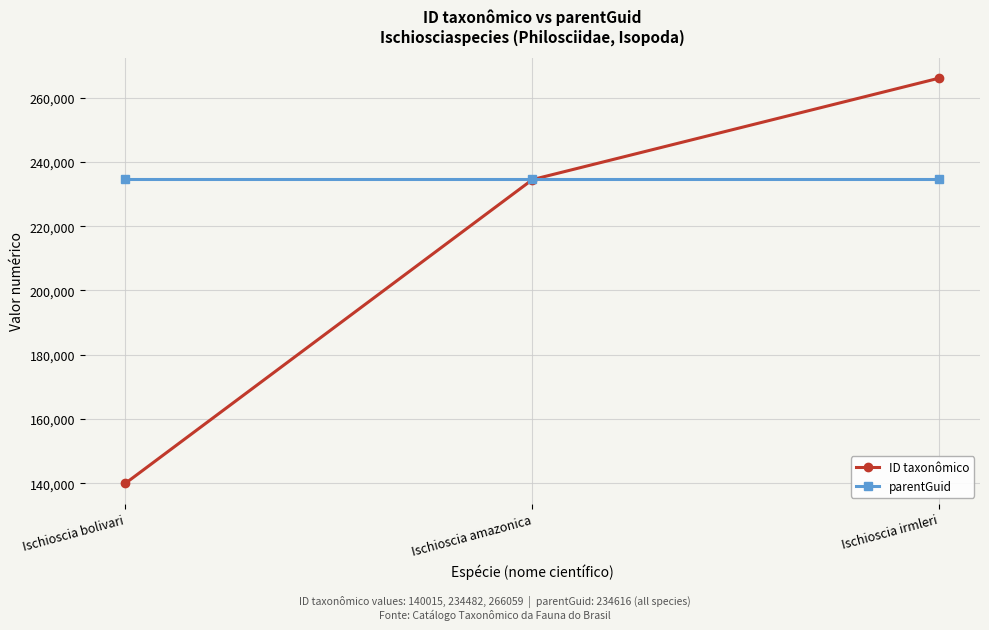

Reading left to right, extract all data points from this chart.

ID taxonômico: Ischioscia bolivari=140015	Ischioscia amazonica=234482	Ischioscia irmleri=266059
parentGuid: Ischioscia bolivari=234616	Ischioscia amazonica=234616	Ischioscia irmleri=234616